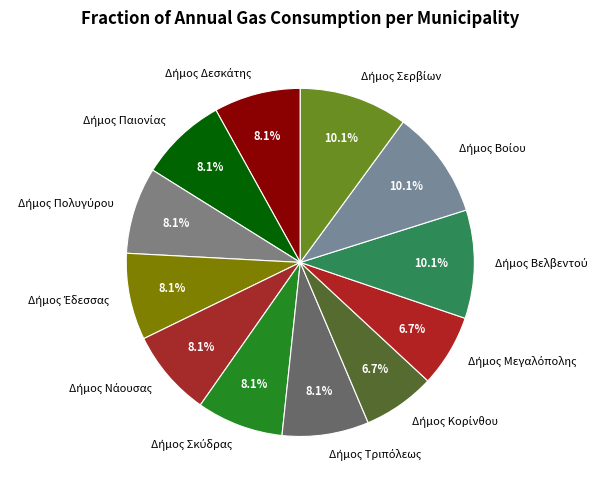

Is there a majority slice in this chart?

No